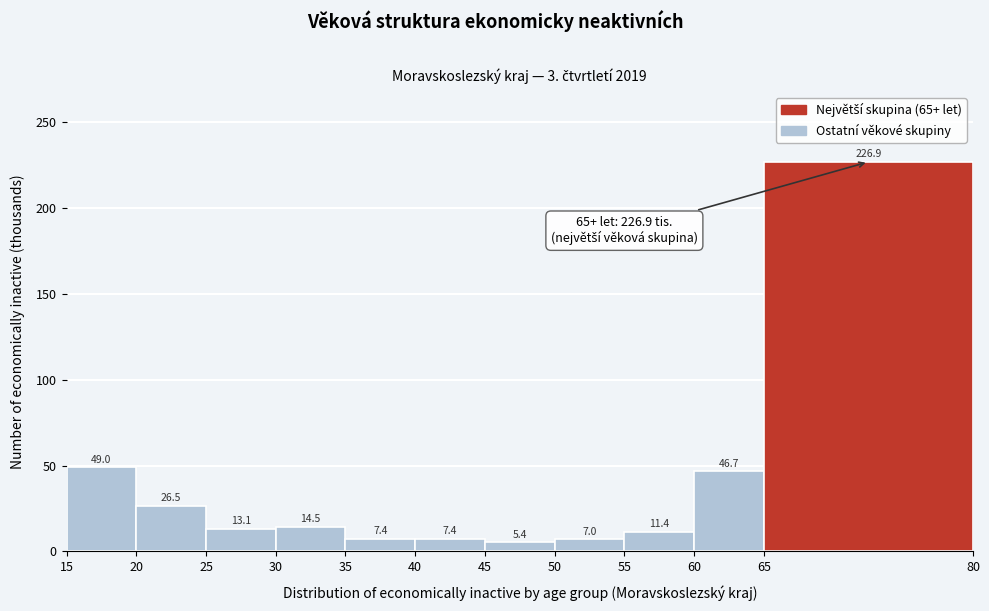

What is the height of the bar covering 60 to 65 on the x-axis?

46.7